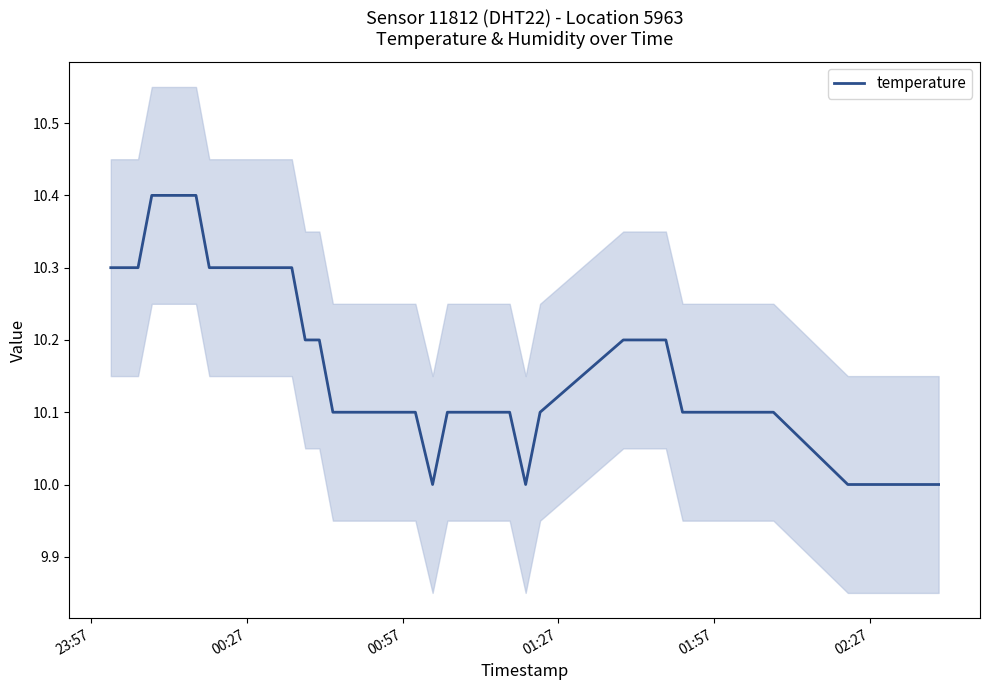

What is the maximum value for temperature?

10.4